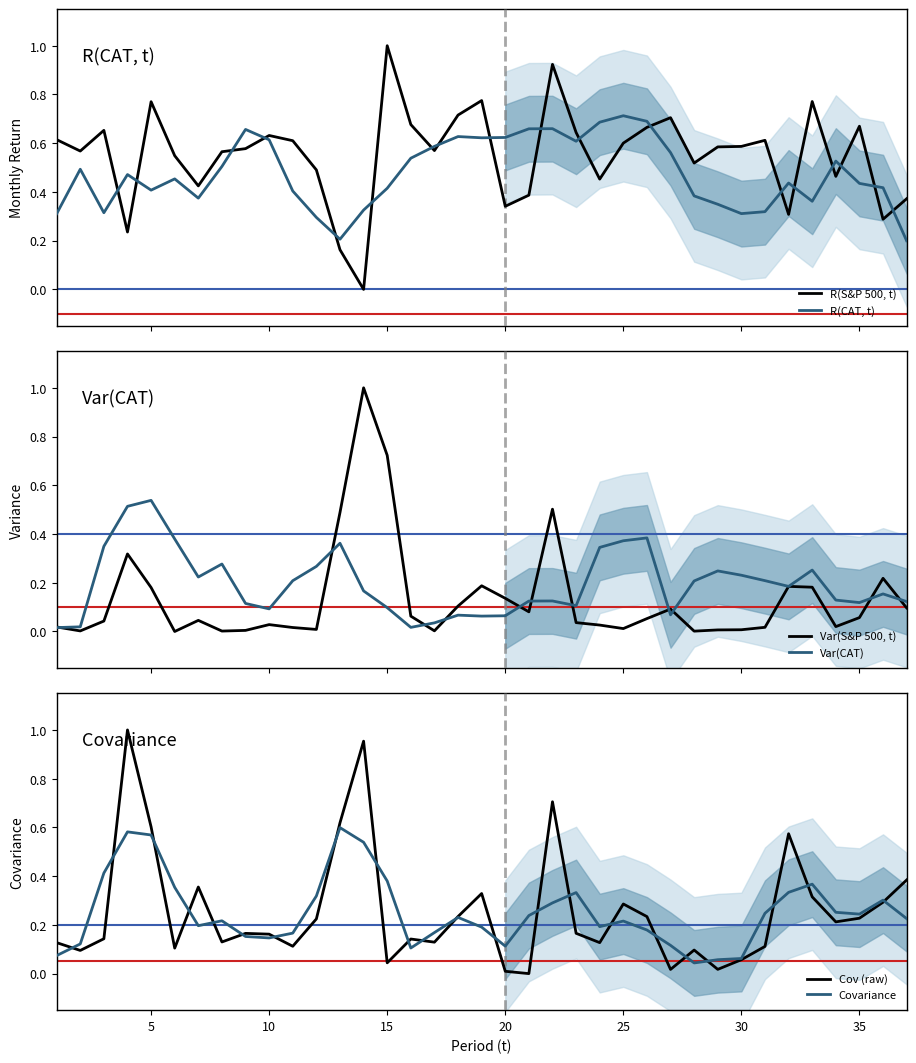

Rank the series by their maximum value, from lowest to highest.

Var(CAT), Covariance, R(CAT, t), R(S&P 500, t), Var(S&P 500, t), Cov (raw)